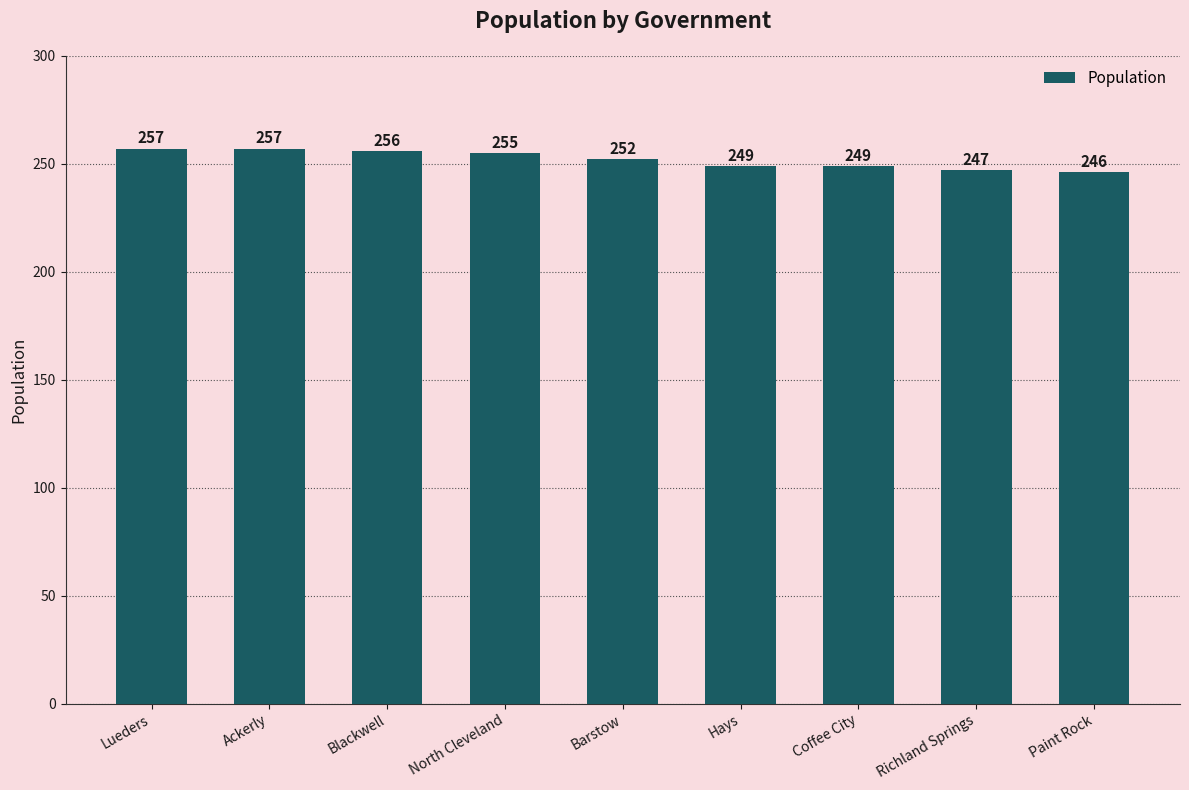

What is the label of the 3rd bar from the right?

Coffee City